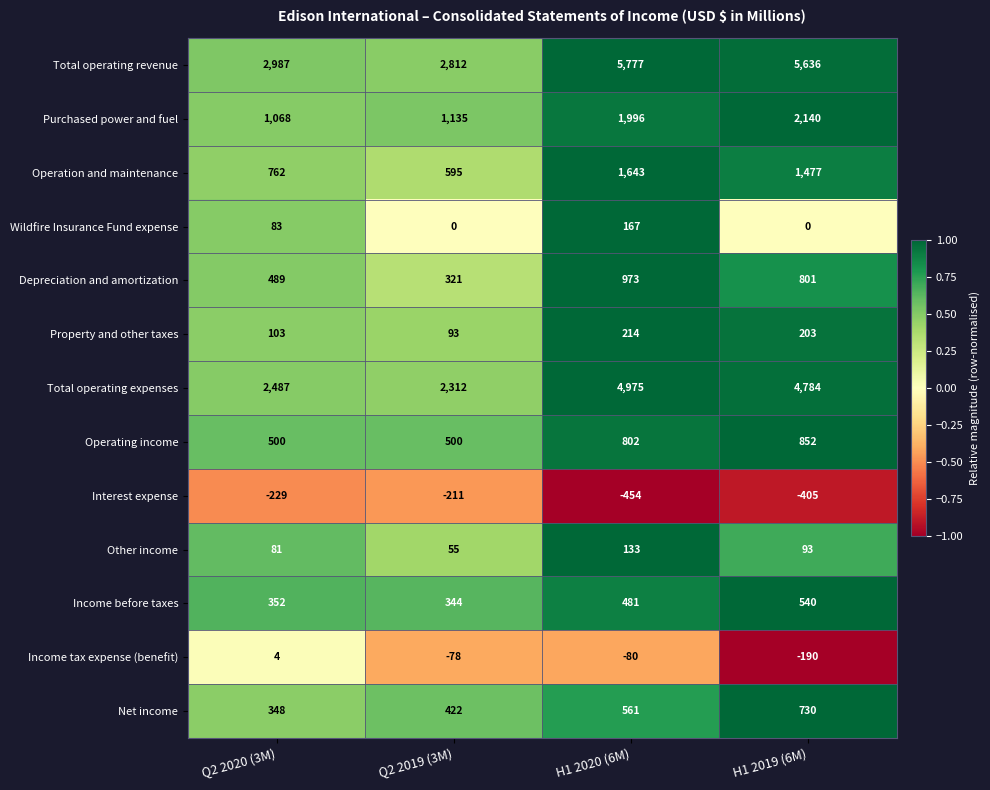

Which series has the largest total across all categories?

Total operating revenue